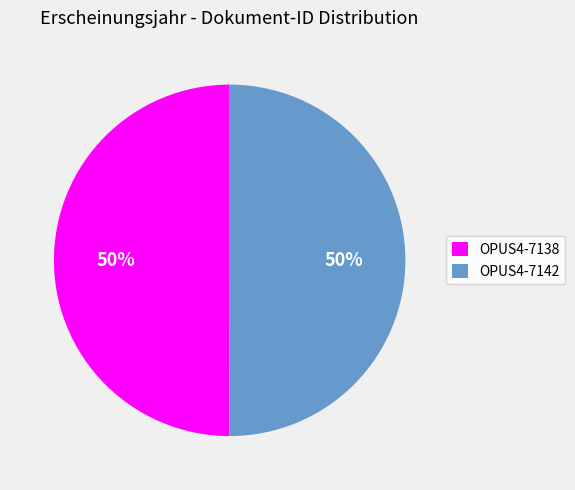

What is the ratio of the value at OPUS4-7138 to the value at OPUS4-7142?

1.0